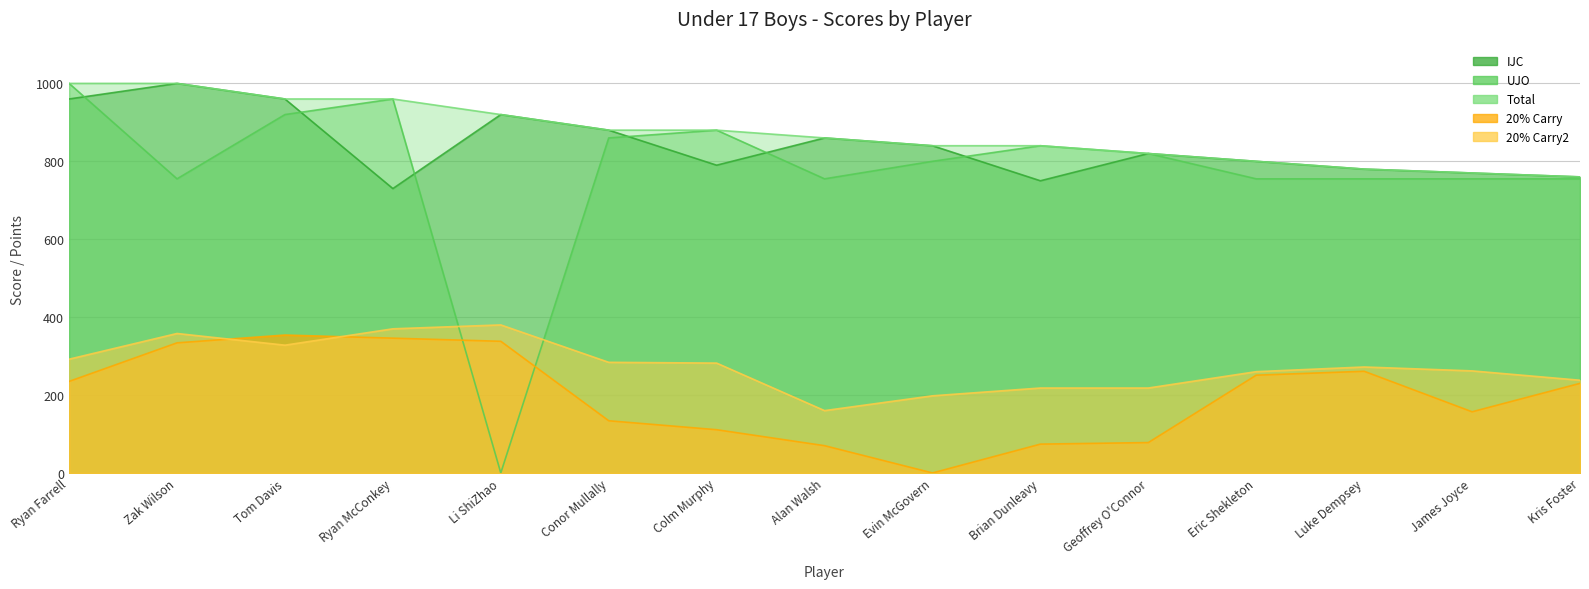

How many intersections are there between UJO and IJC?

6